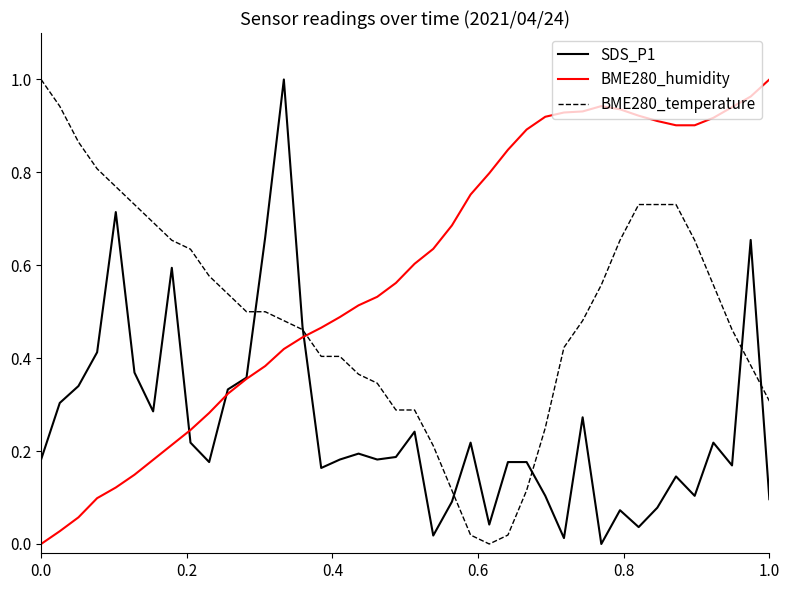

Which series has the largest total across all categories?

BME280_humidity